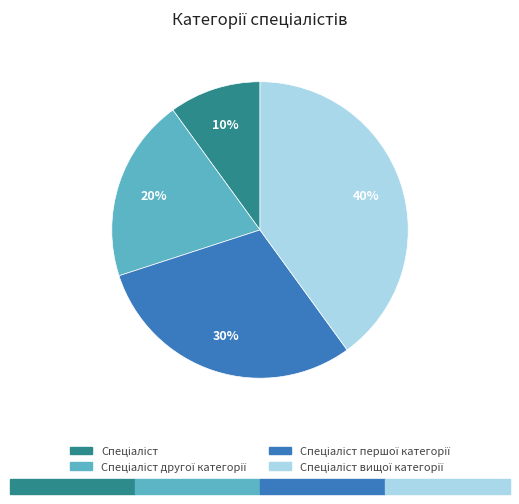

To the nearest percent, what is the difference between the largest and smallest slice percentages?

30%